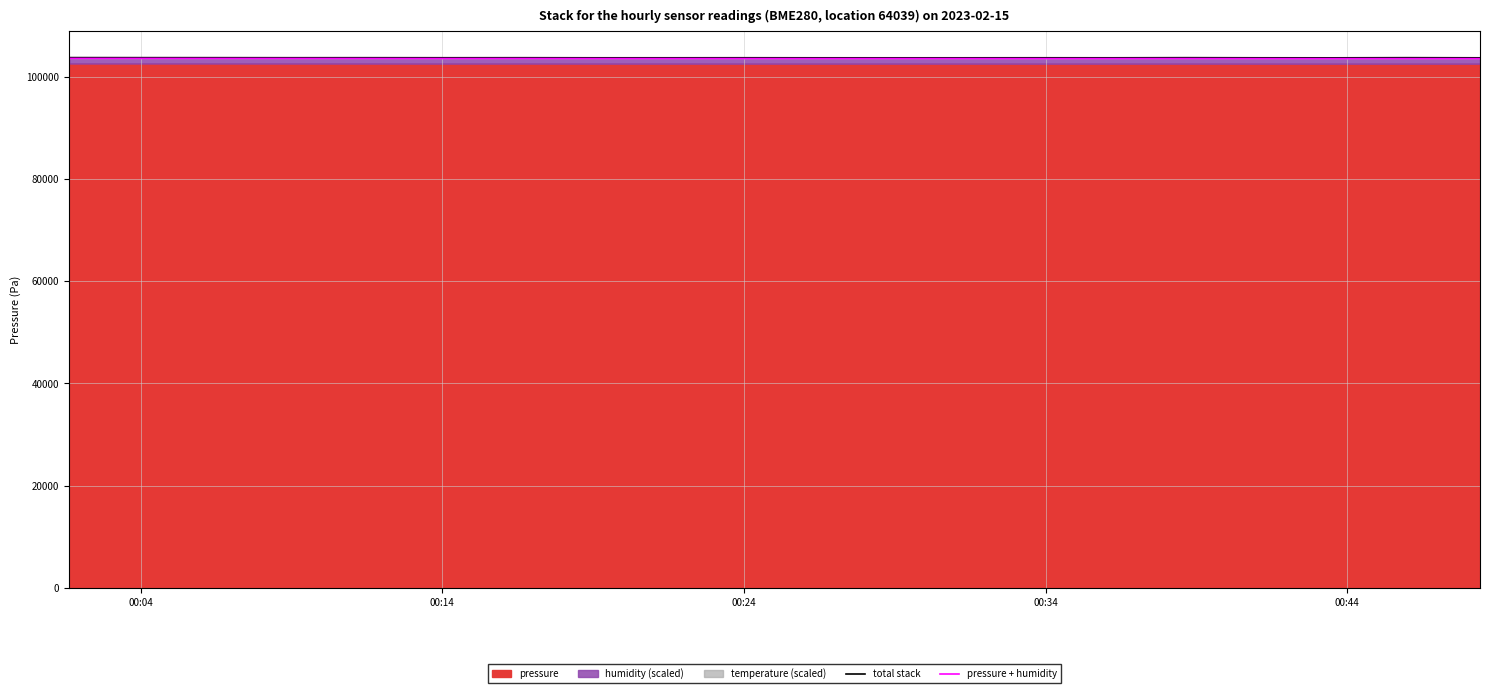

What is the value of the total stack point at the 11th from the left?

103776.7